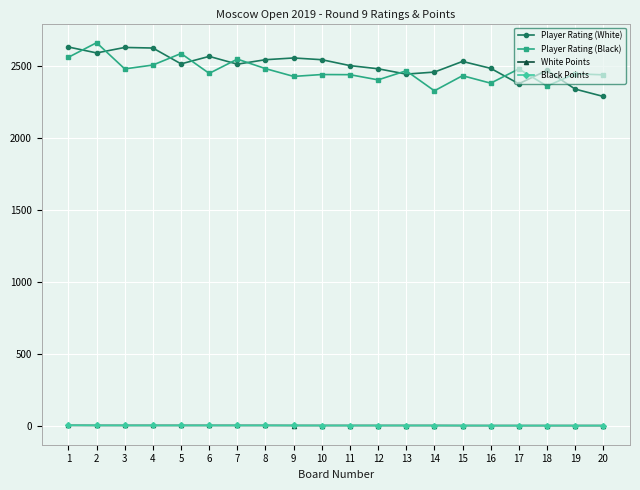

What is the maximum value shown in the chart?

2663.0